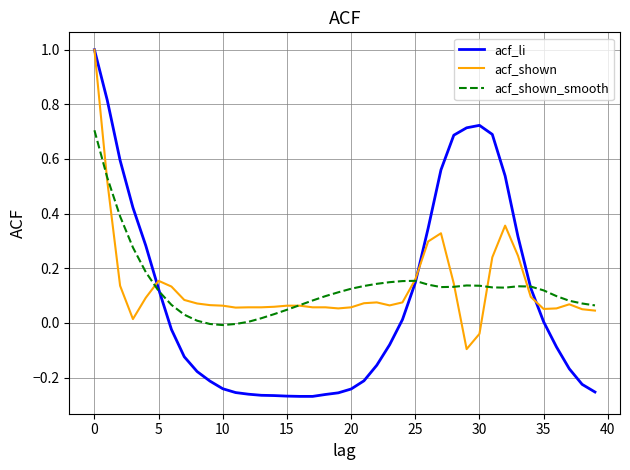

Which series has the widest spread of values?

acf_li